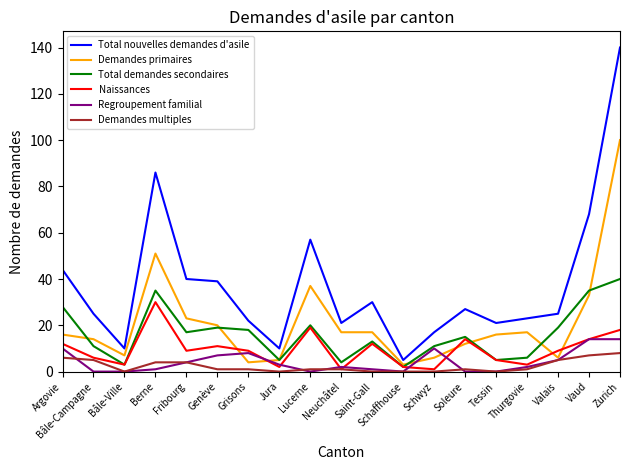

How many values in the Total demandes secondaires series are below 15?

9